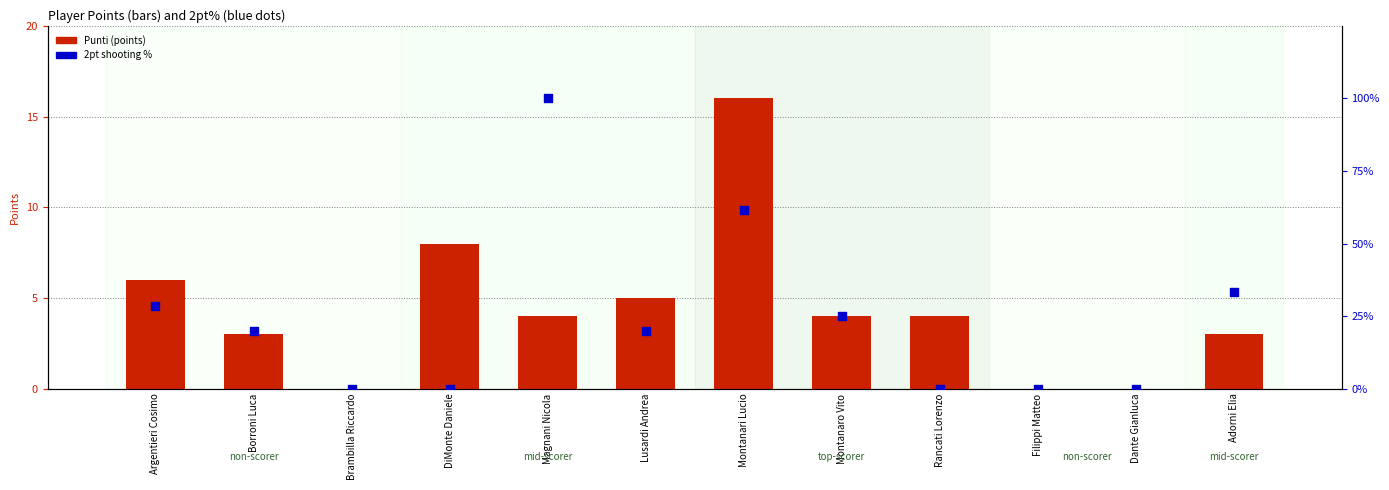

Which series reaches the minimum Y coordinate?

Punti